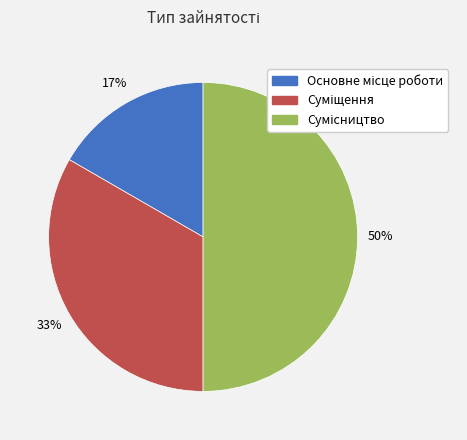

To the nearest percent, what is the average slice percentage?

33%